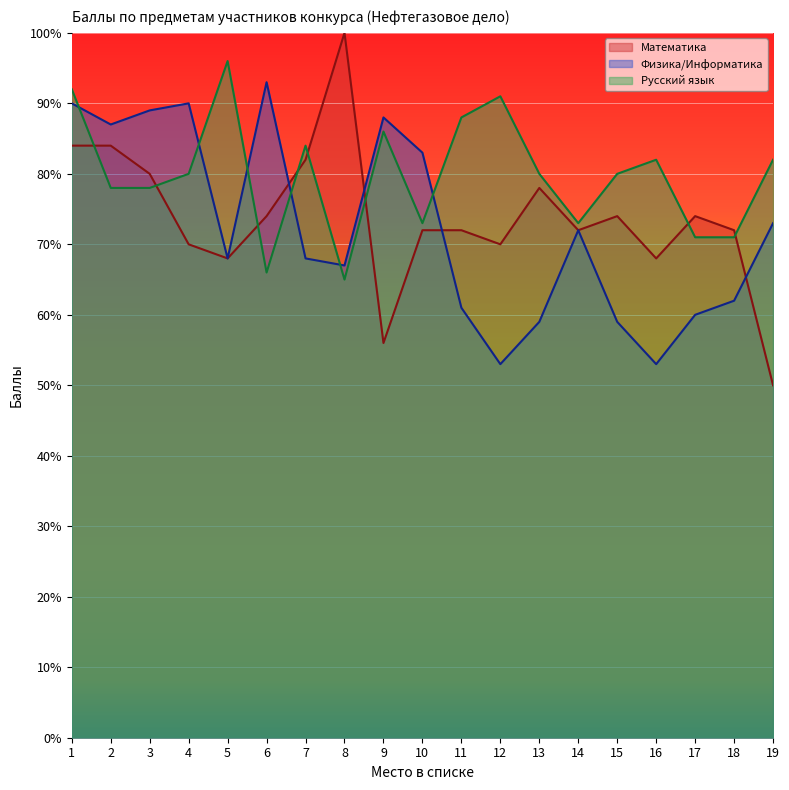

At which label is Математика closest to 75?

6